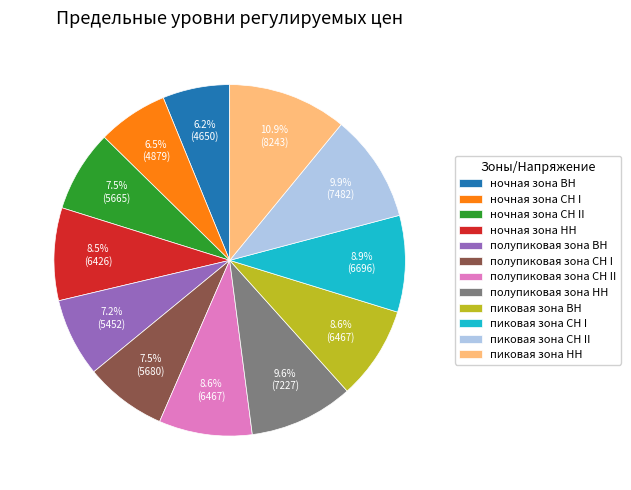

Is there any slice that represents more than half of the pie?

No